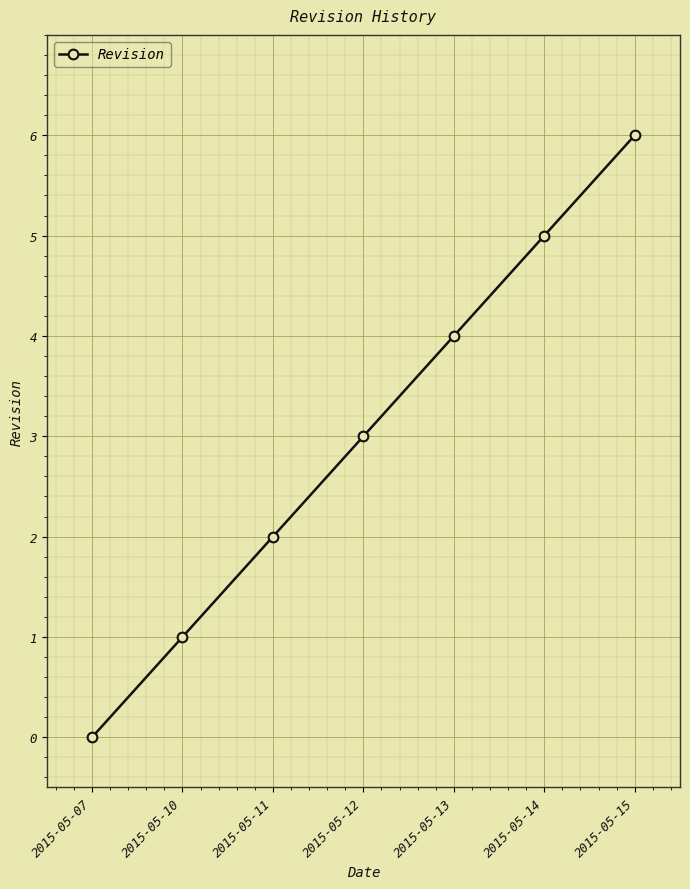

True or false: the data shows 5 at 2015-05-14.

True